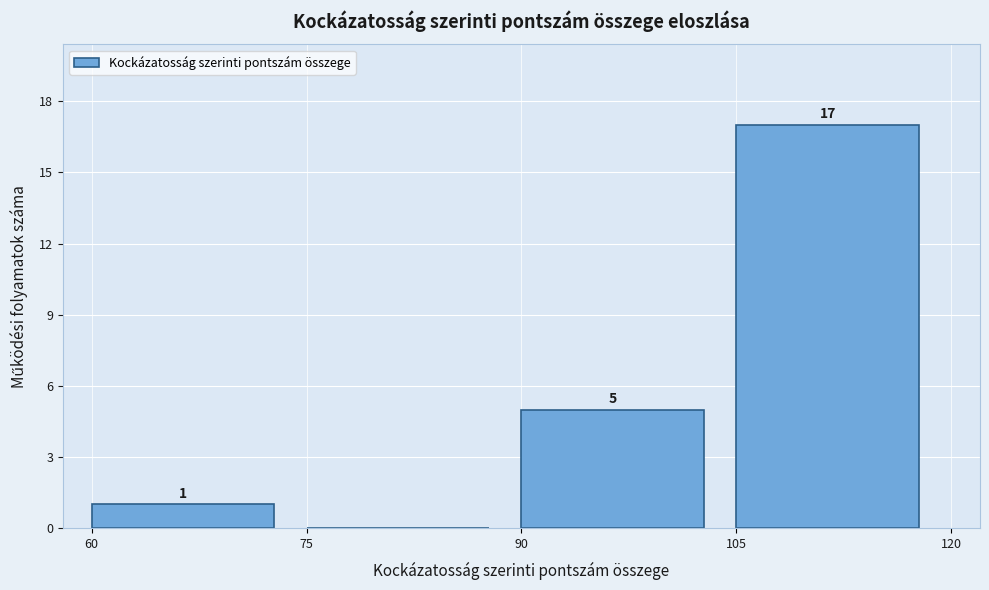

Which range on the x-axis has the tallest bar?

105 to 120